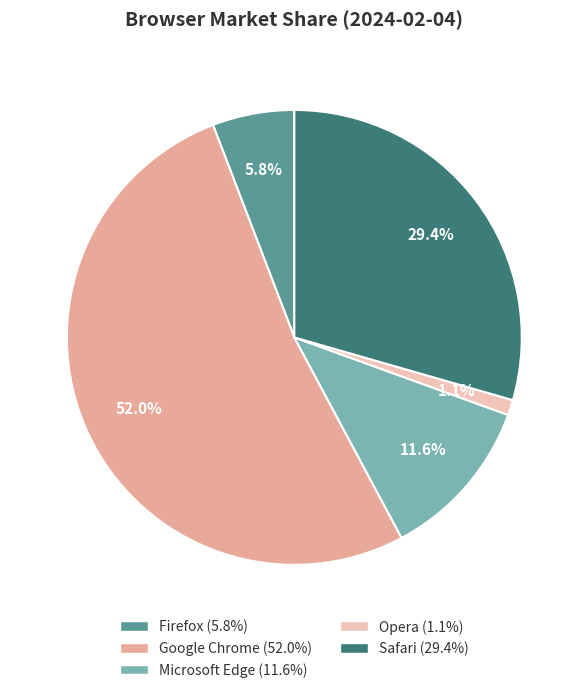

What is the ratio of the value at Firefox to the value at Microsoft Edge?

0.5